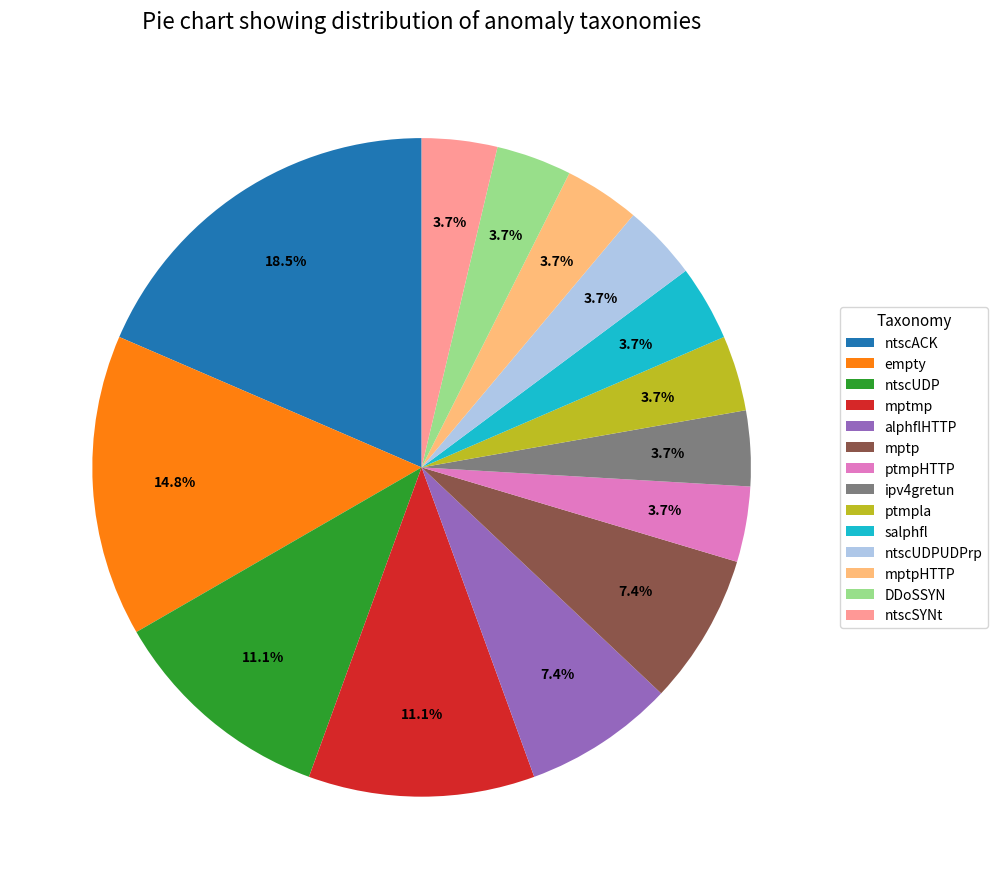

Combined, do mptmp and ptmpHTTP account for over 50%?

No